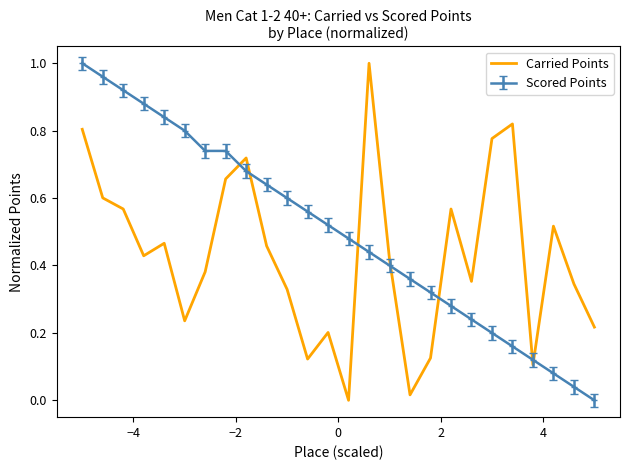

Which series has the largest total across all categories?

Scored Points